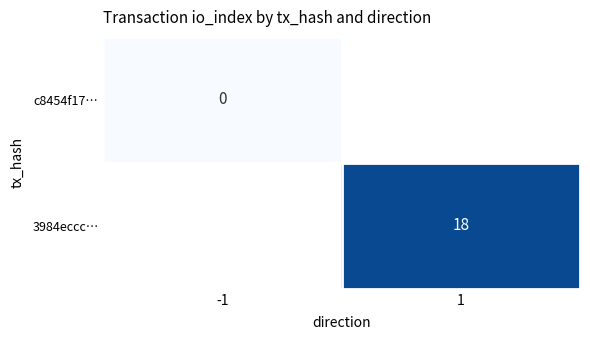

The value of 3984eccc… at 1 is 18. True or false?

True